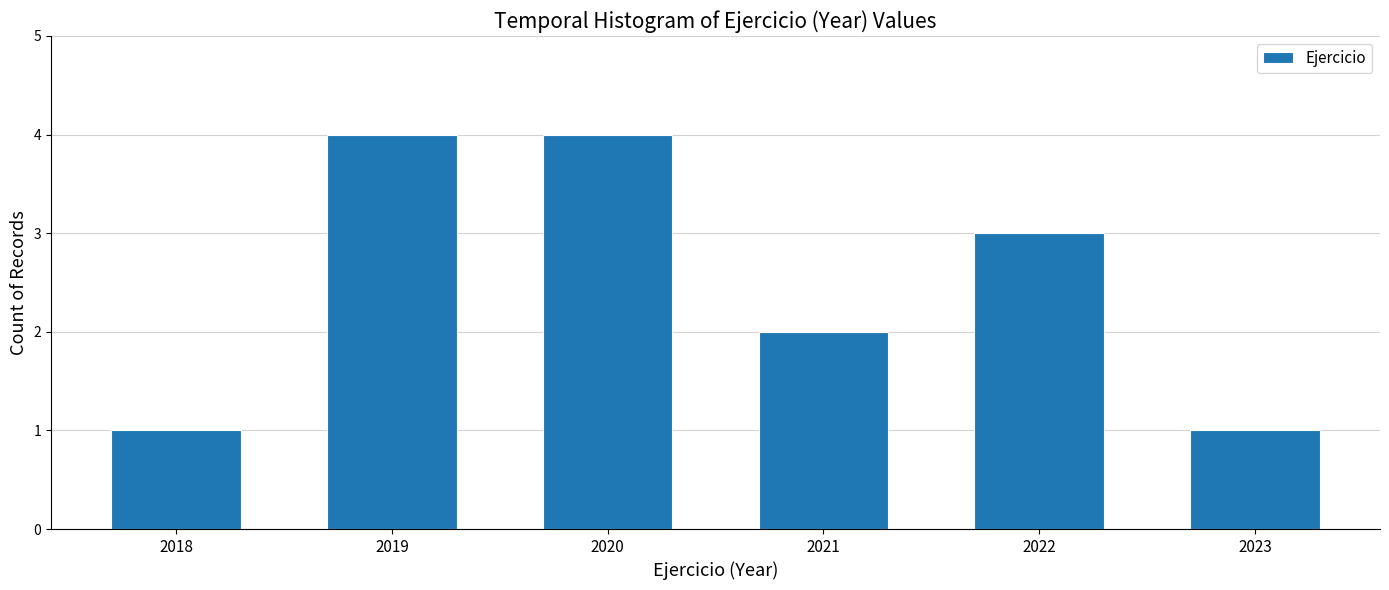

Reading left to right, transcribe all the data shown in this chart.

1	4	4	2	3	1